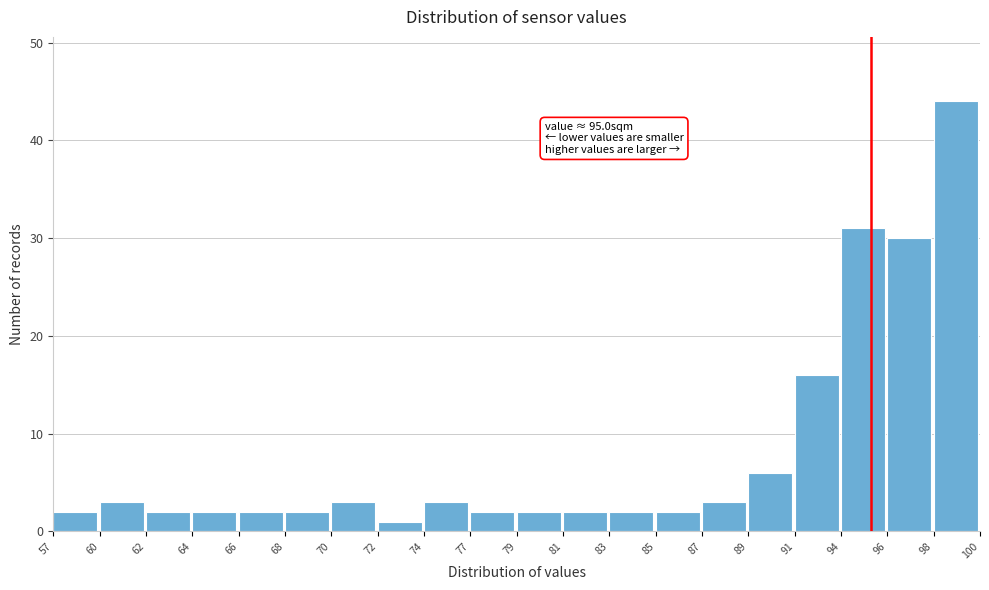

Reading left to right, list all the values displayed in this chart.

2	3	2	2	2	2	3	1	3	2	2	2	2	2	3	6	16	31	30	44